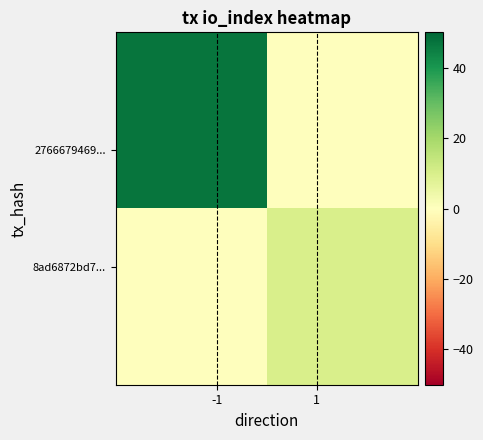

What is the greatest value displayed?

47